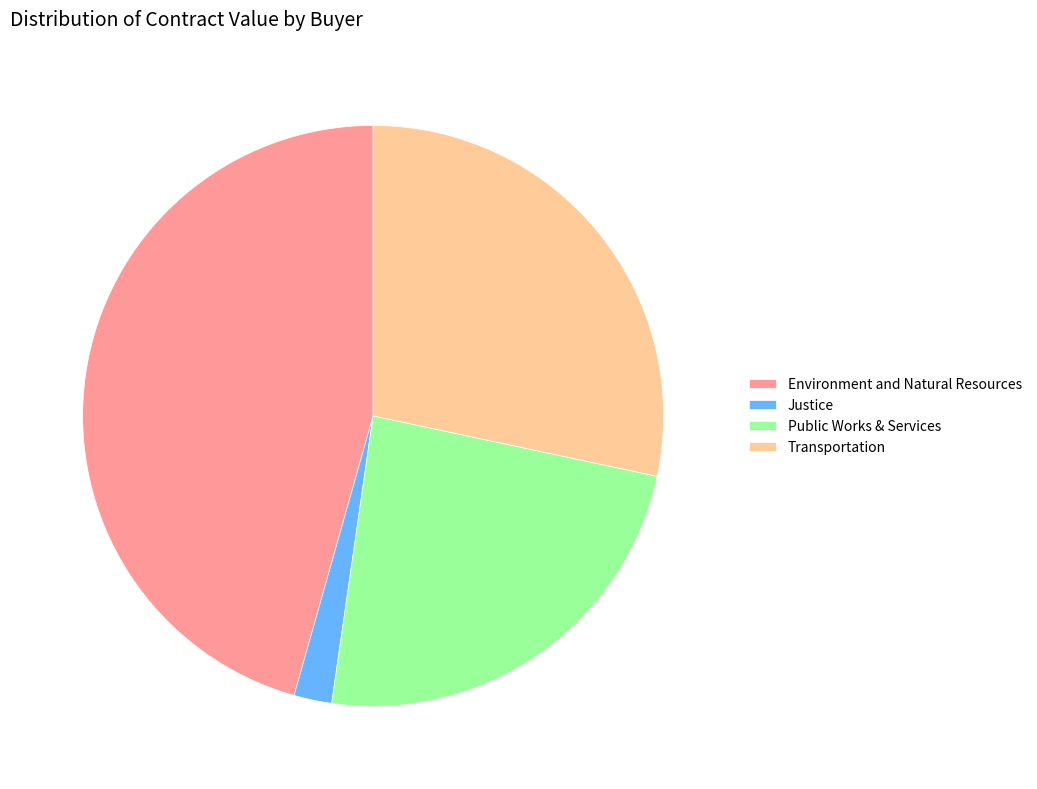

Is the sum of Environment and Natural Resources and Public Works & Services greater than half?

Yes